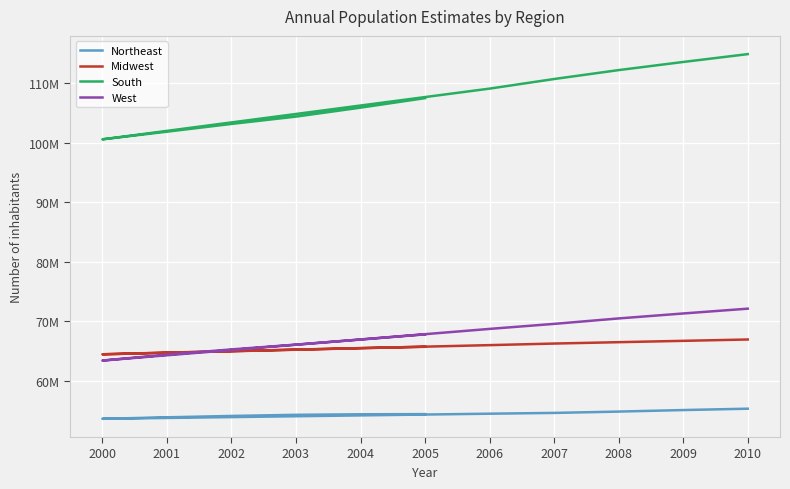

True or false: South and West intersect in this chart.

False